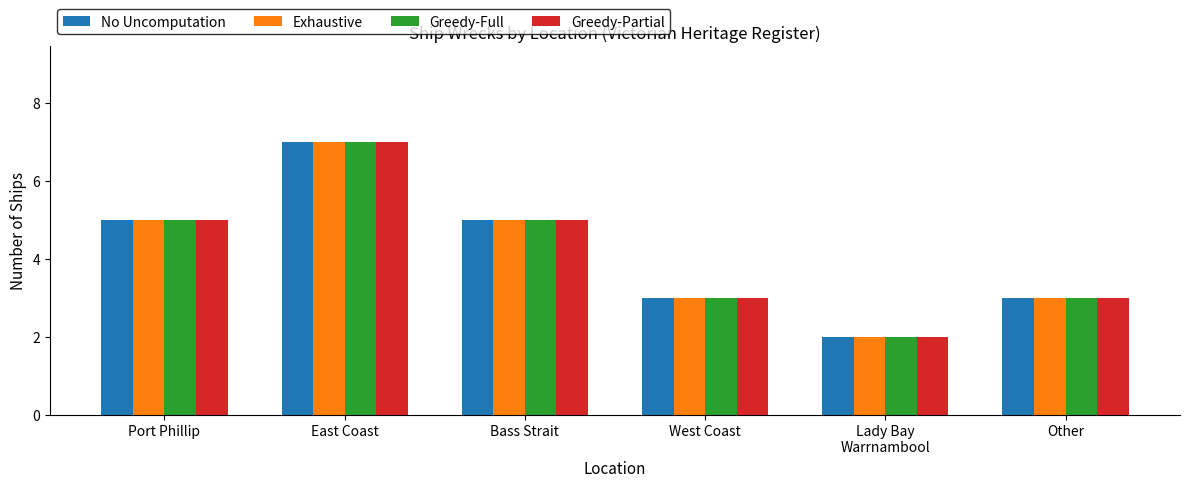

What is the lowest value of the Exhaustive series?

2